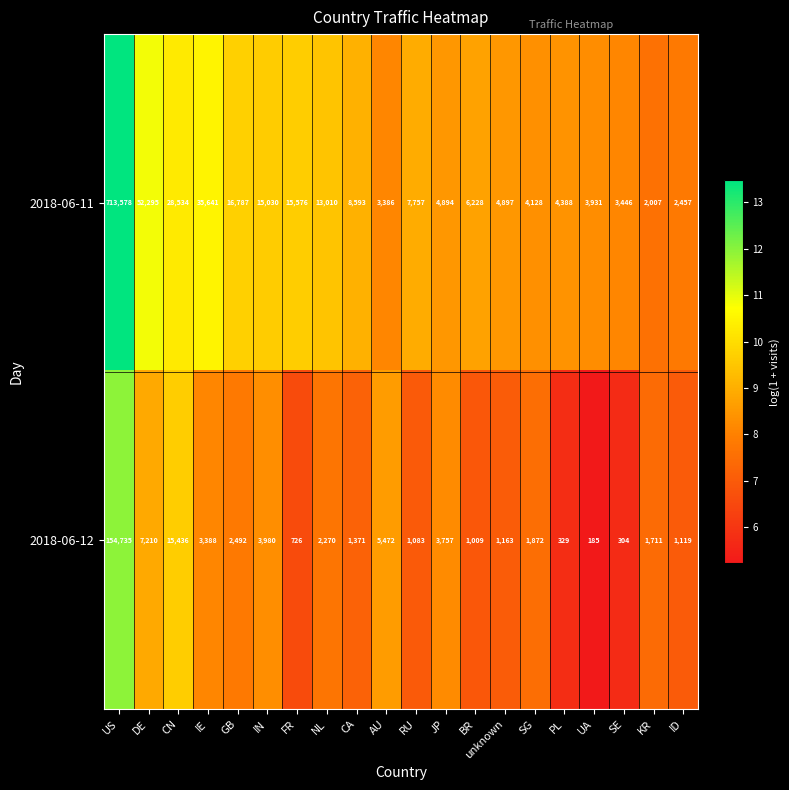

Which series has the largest total across all categories?

2018-06-11